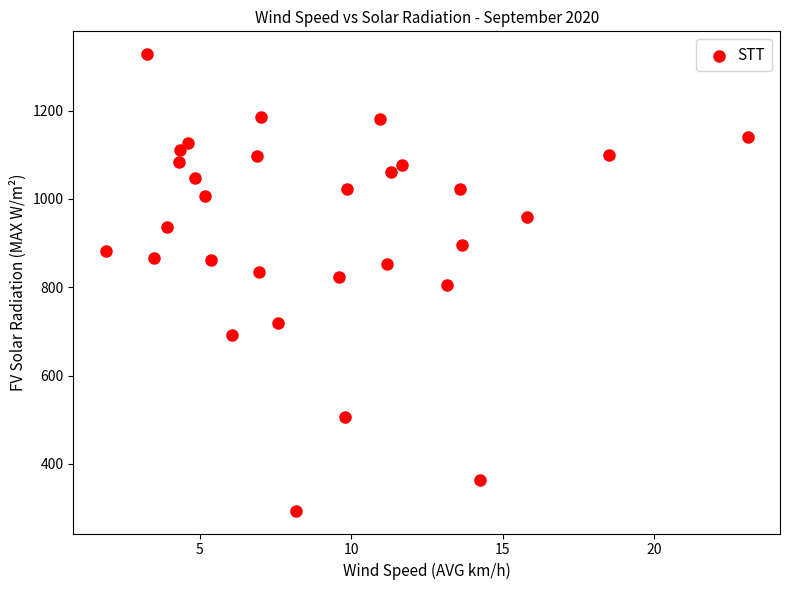

What is the range of X values (max minus min)?

21.2